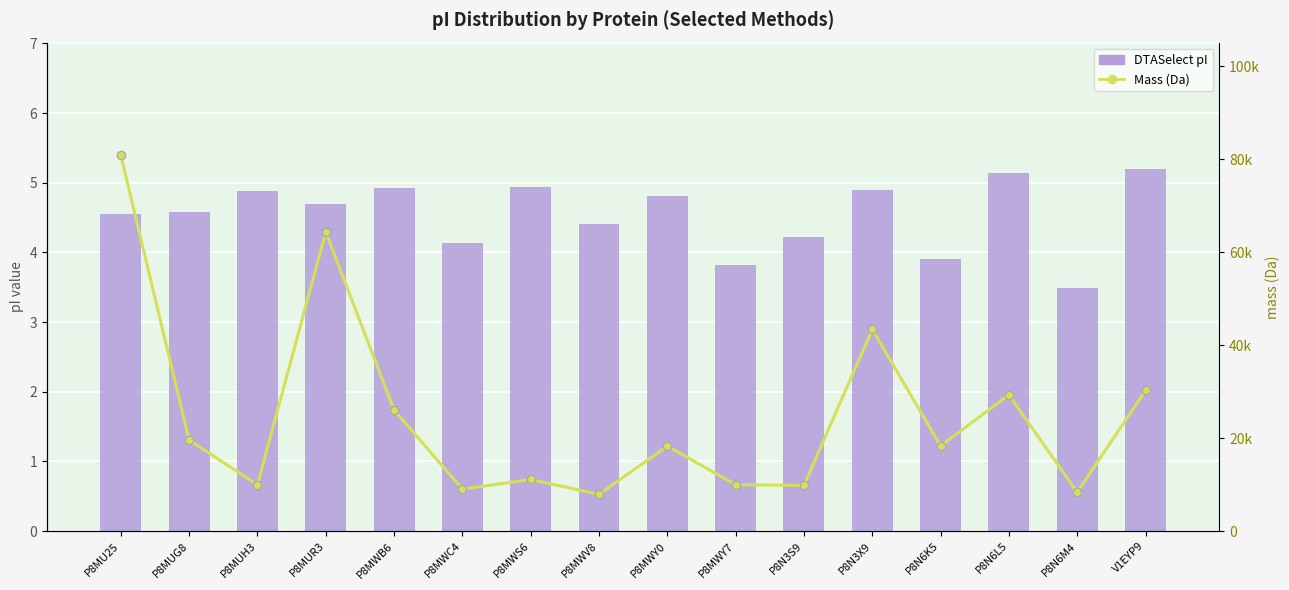

How many series are shown in this chart?

2